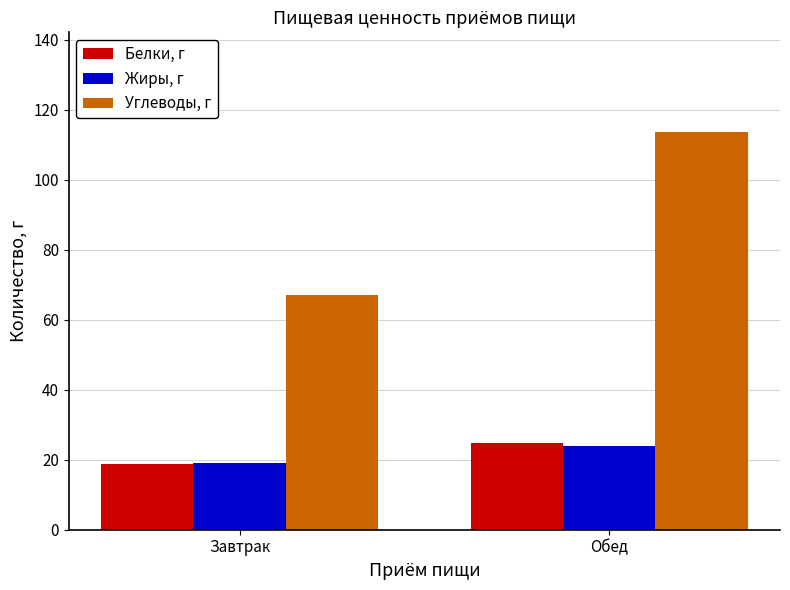

What is the total value across all series at Завтрак?

104.9